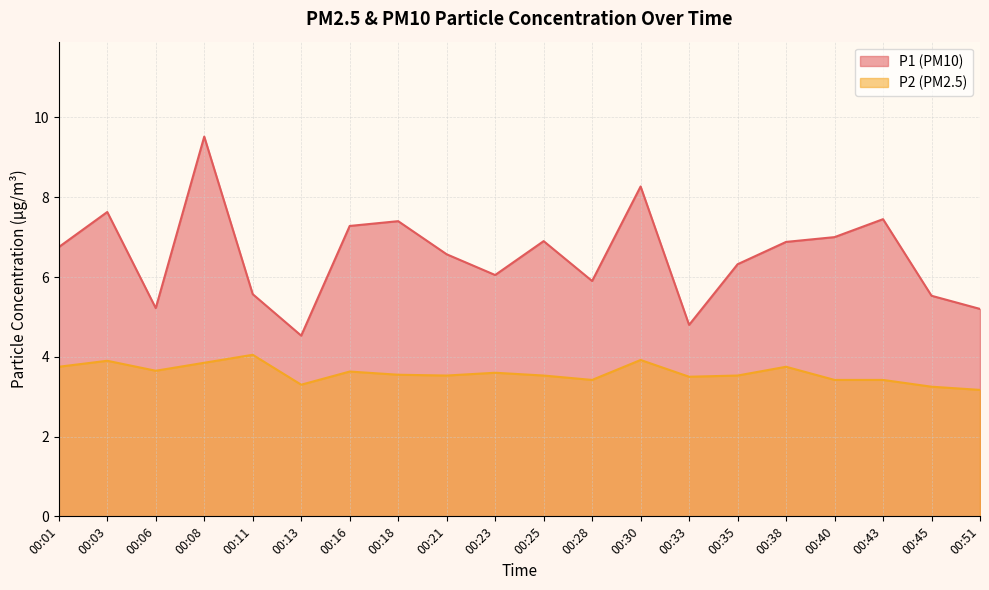

What is the total value across all series at 00:13?

7.8